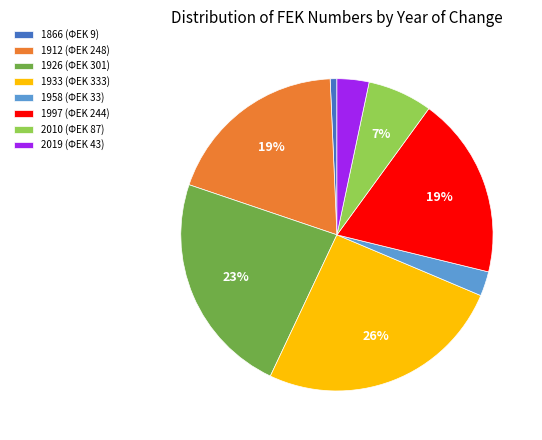

To the nearest percent, what percentage of the pie is 1866?

1%